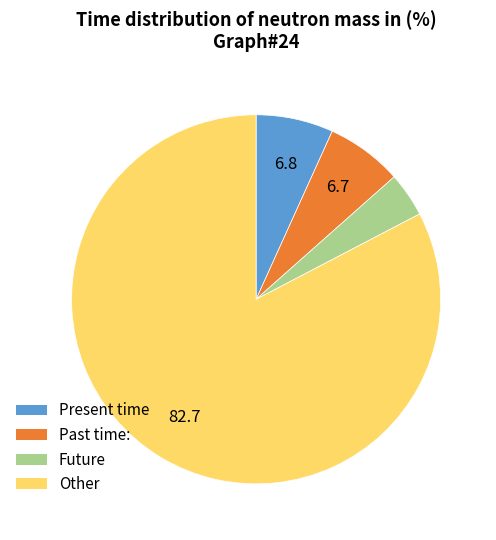

Does any single category account for the majority?

Yes